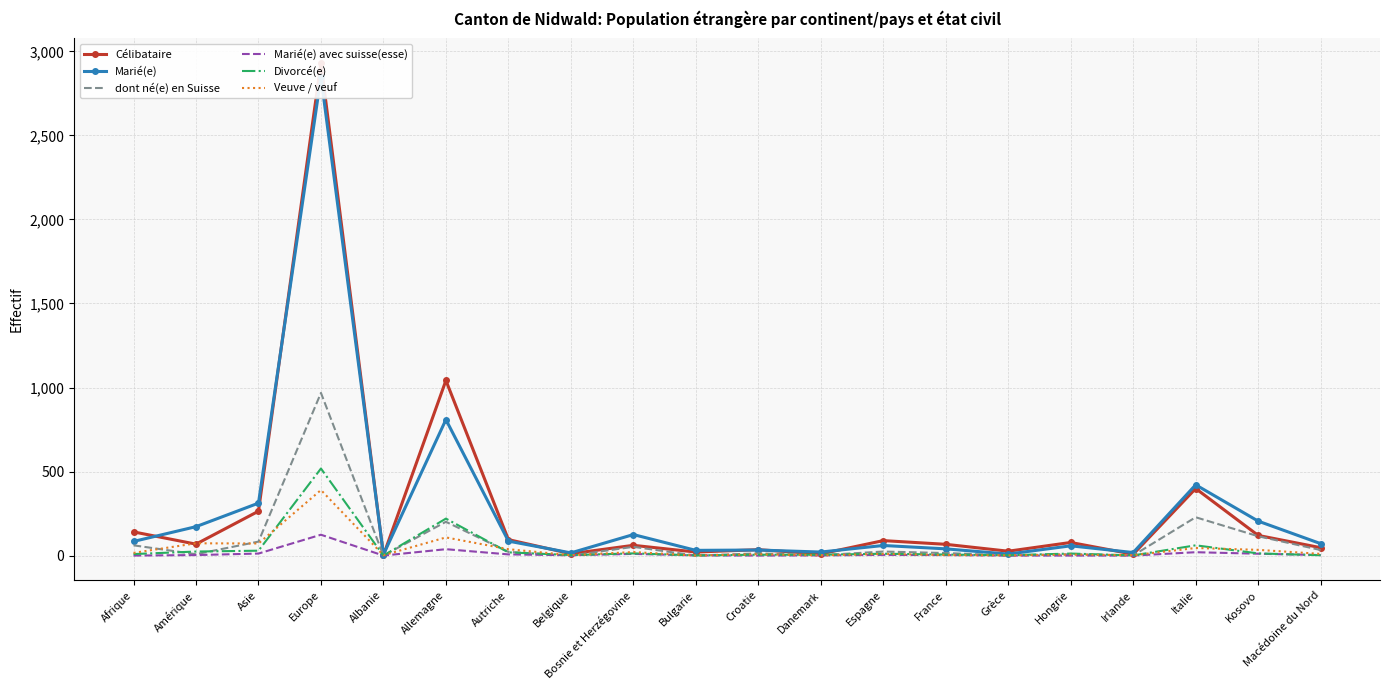

Rank the categories by Célibataire value from highest to lowest.

Europe, Allemagne, Italie, Asie, Afrique, Kosovo, Autriche, Espagne, Hongrie, Amérique, France, Bosnie et Herzégovine, Macédoine du Nord, Croatie, Grèce, Bulgarie, Belgique, Danemark, Irlande, Albanie